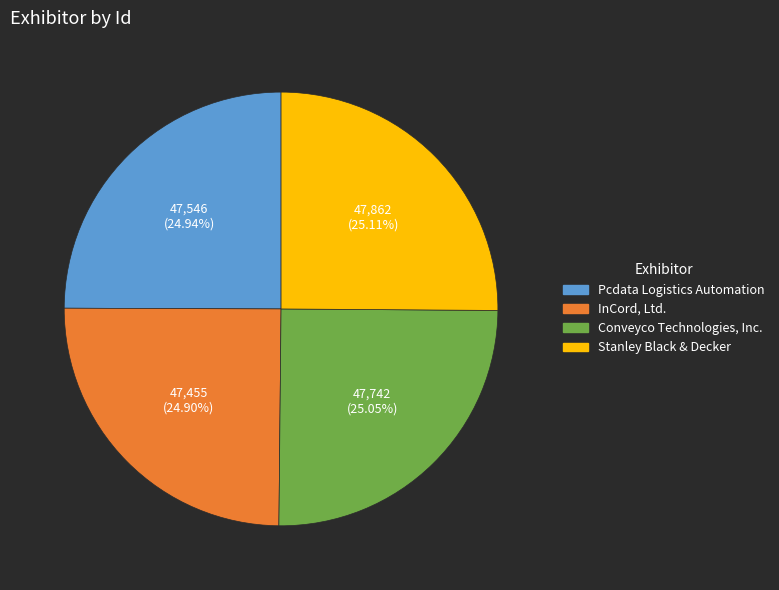

Is there a majority slice in this chart?

No